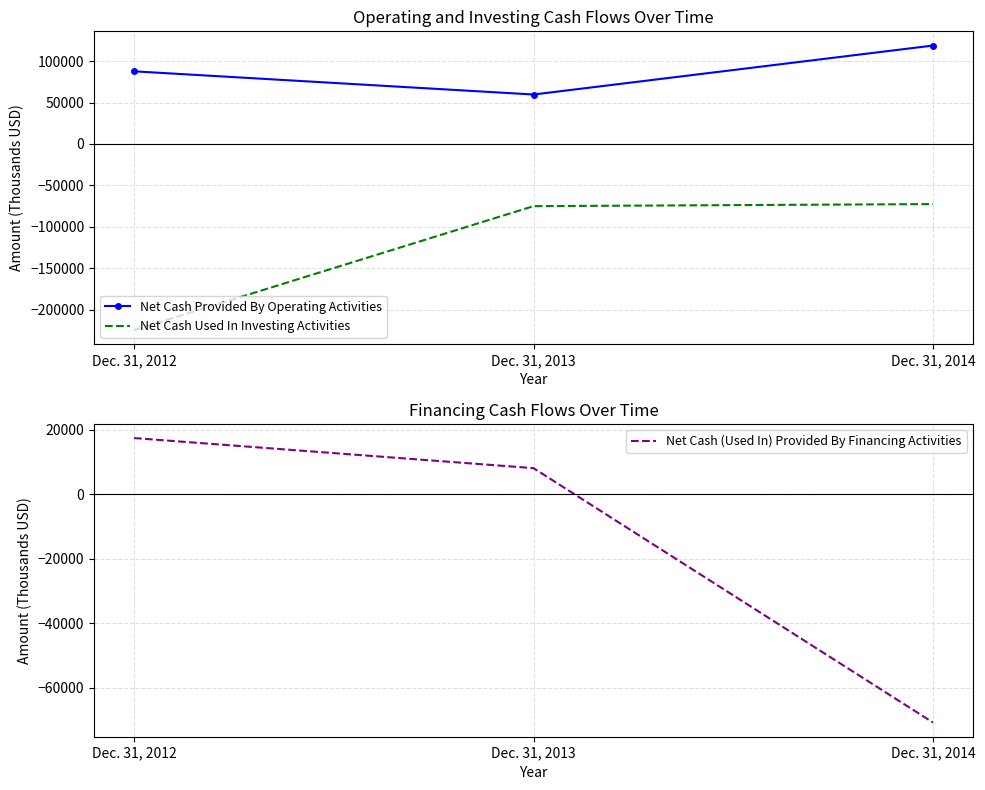

True or false: Net Cash (Used In) Provided By Financing Activities has a value of 23736 at Dec. 31, 2012.

False